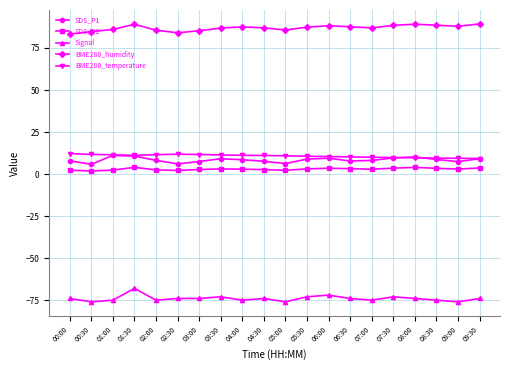

True or false: BME280_humidity and Signal intersect in this chart.

False